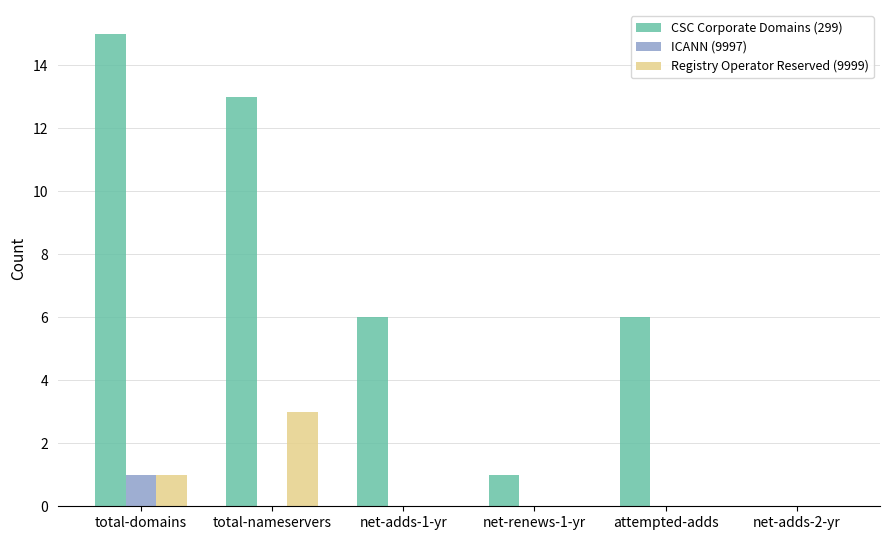

At which label does Registry Operator Reserved (9999) reach its peak?

total-nameservers